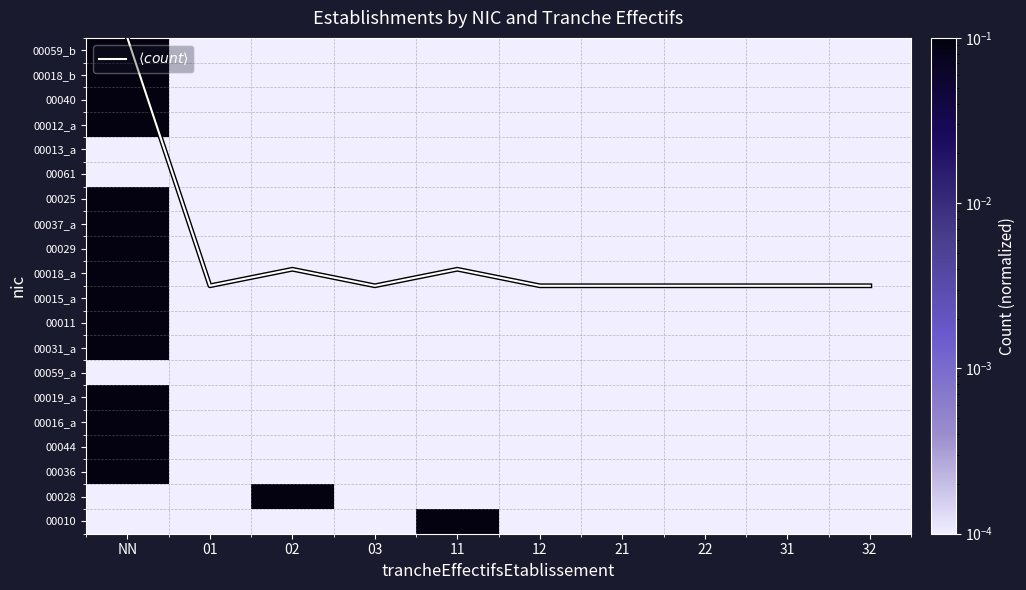

Which category has the highest value across all series?

NN